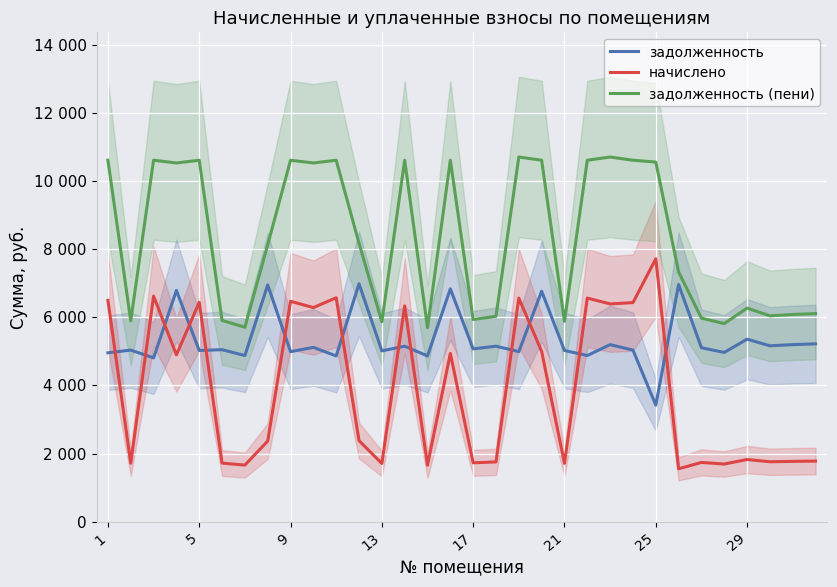

At which label does задолженность (пени) reach its peak?

18